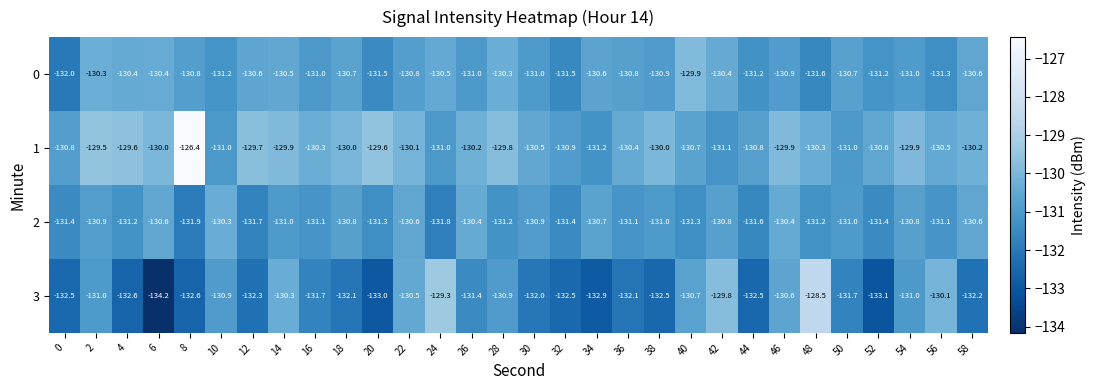

What is the average value of the 3 series?

-131.6